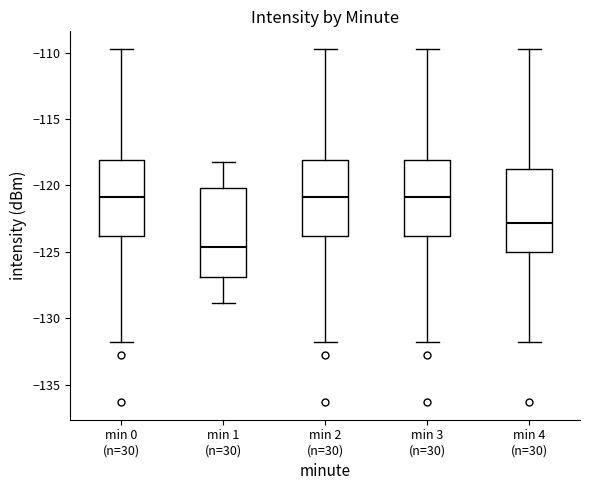

Where is the lower edge of the box for min 2 (n=30) on the y-axis? The values are not printed on the chart, so give them approximately, as read against the axis.

-124.0